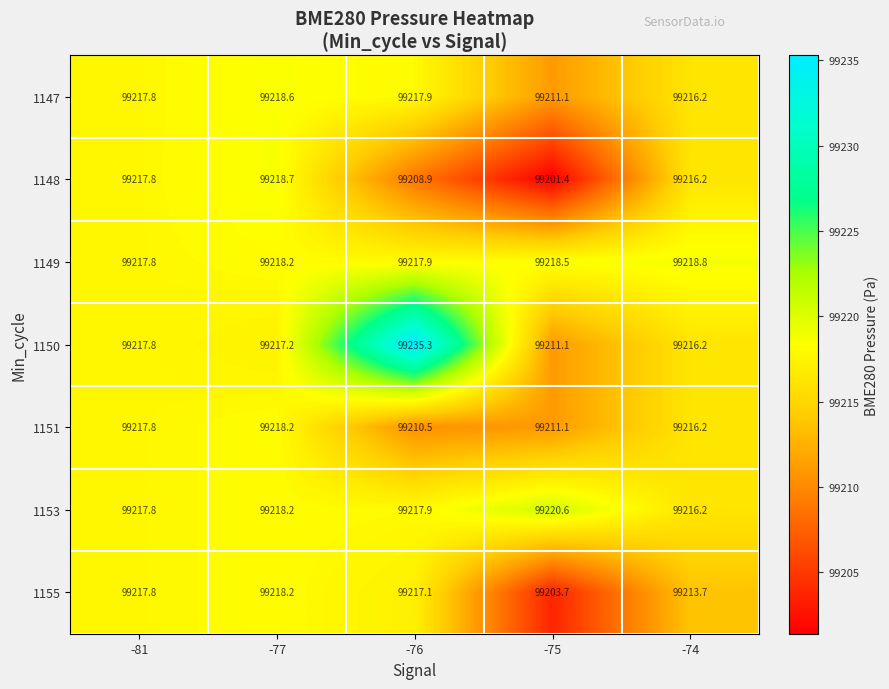

Count the number of data series in this chart.

7